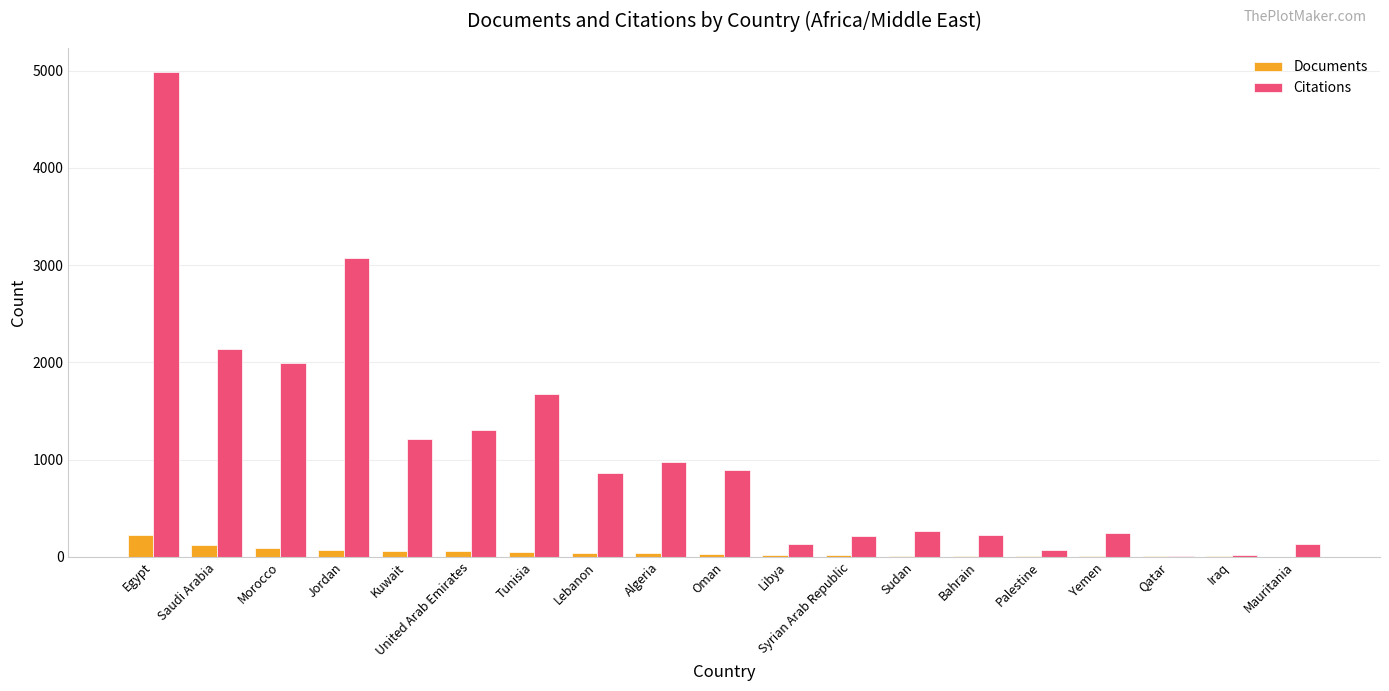

Which series has the largest range (max minus min)?

Citations